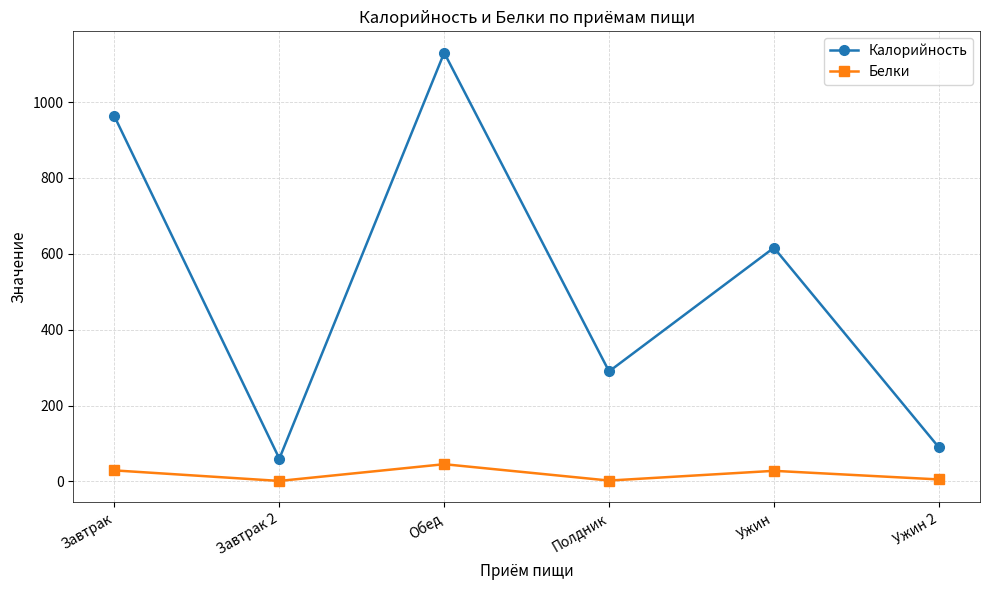

True or false: Белки and Калорийность intersect in this chart.

False